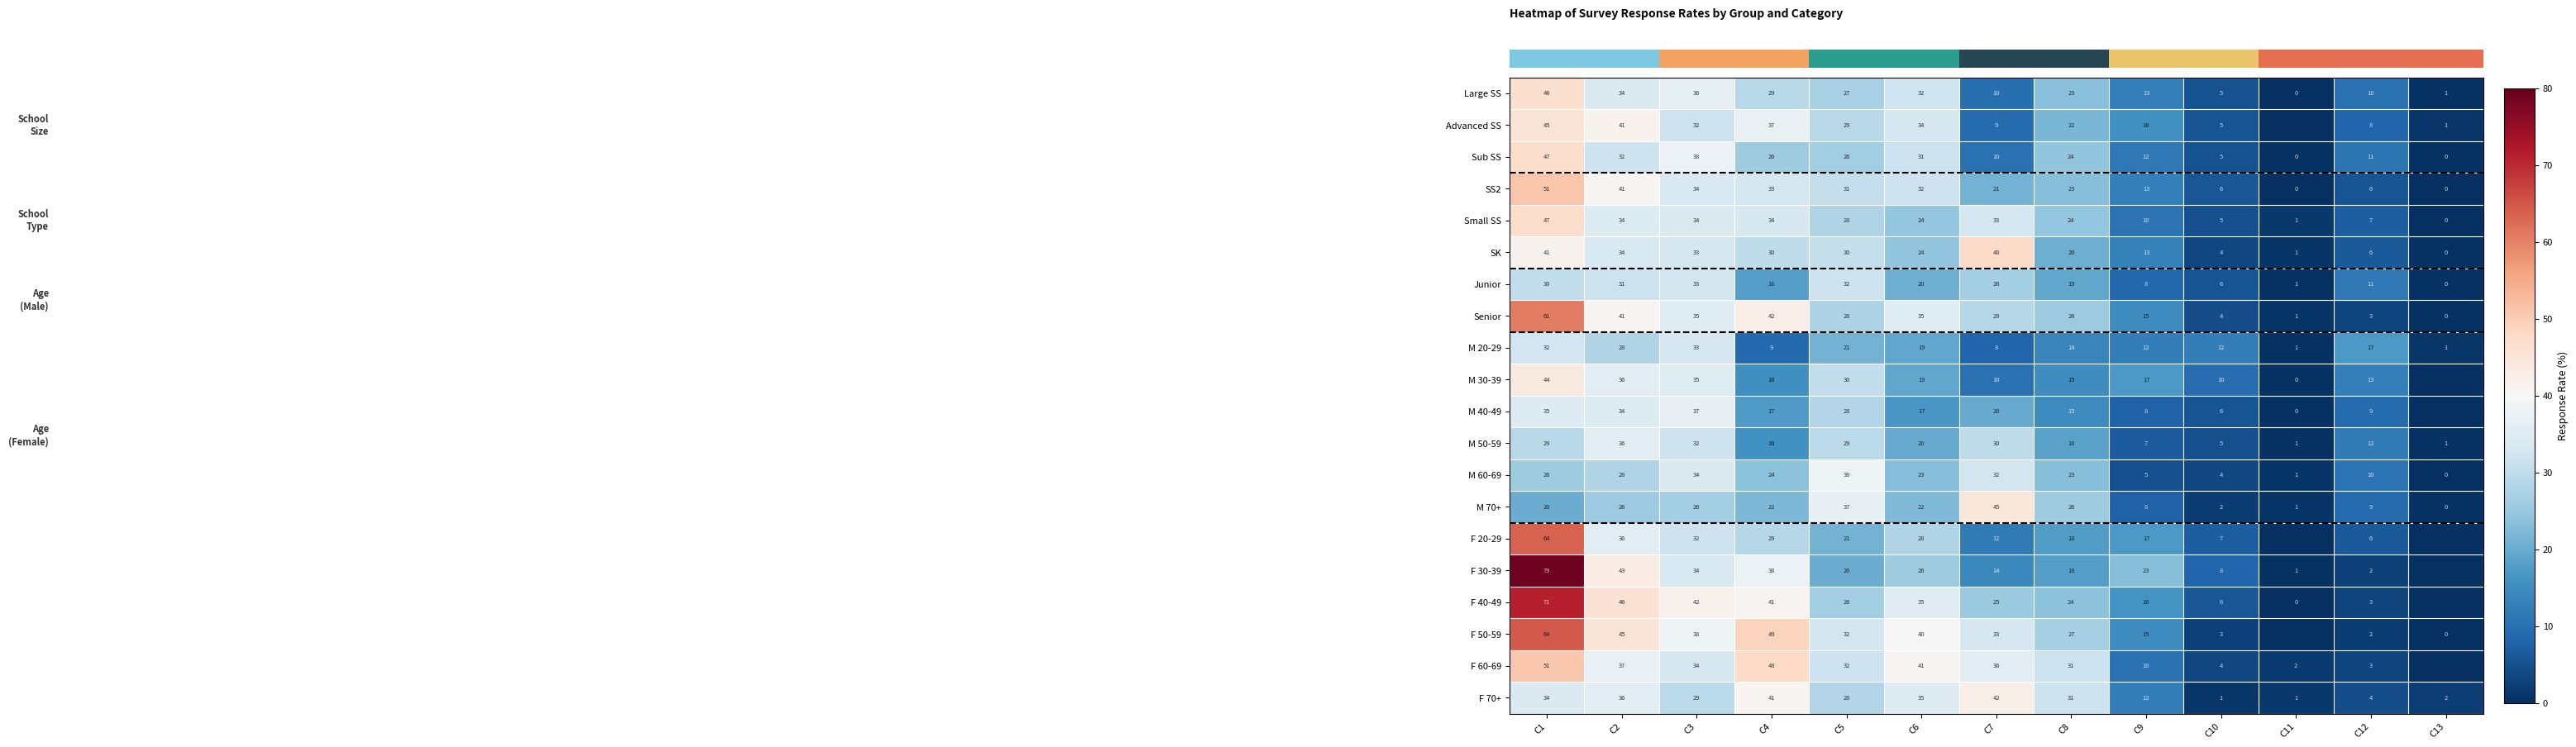

Where does the F 70+ series first go above 29?

C1